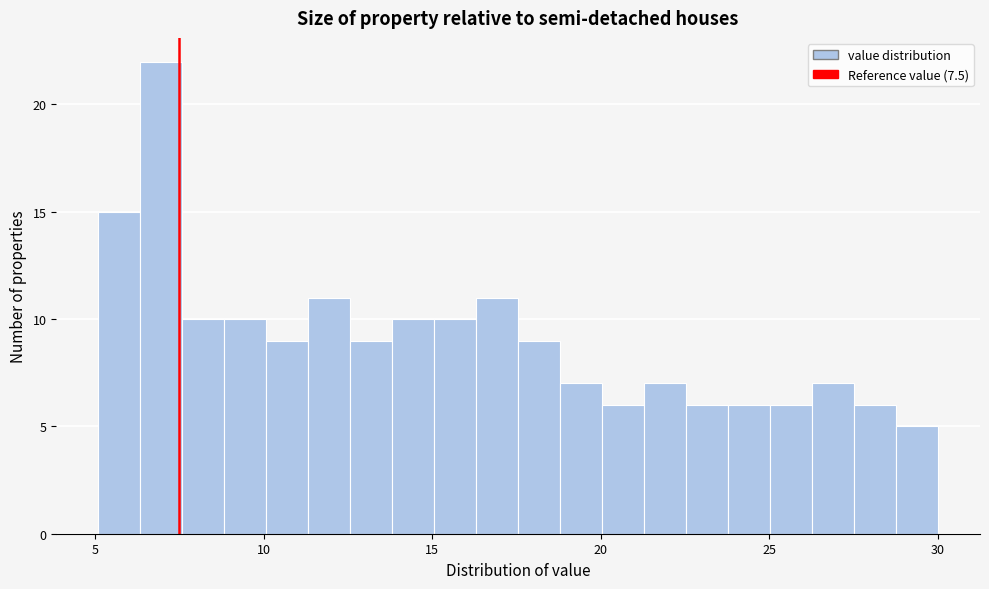

Read against the x-axis, roughly where is the centre of the tallest bar?

7.0